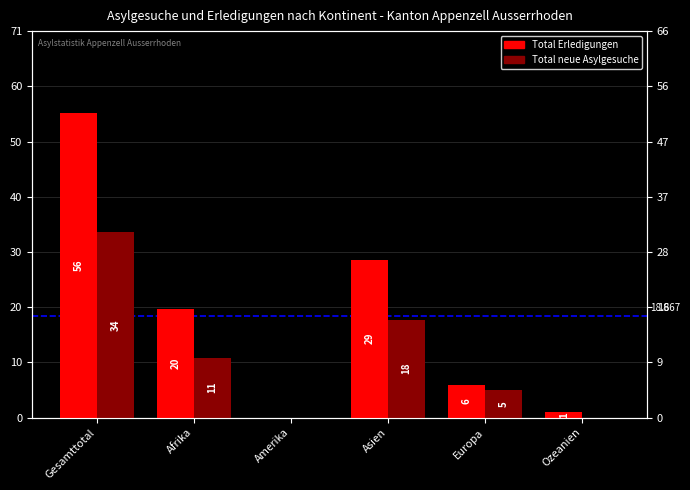

At Afrika, list the series in order from smallest to largest.

Total neue Asylgesuche, Total Erledigungen